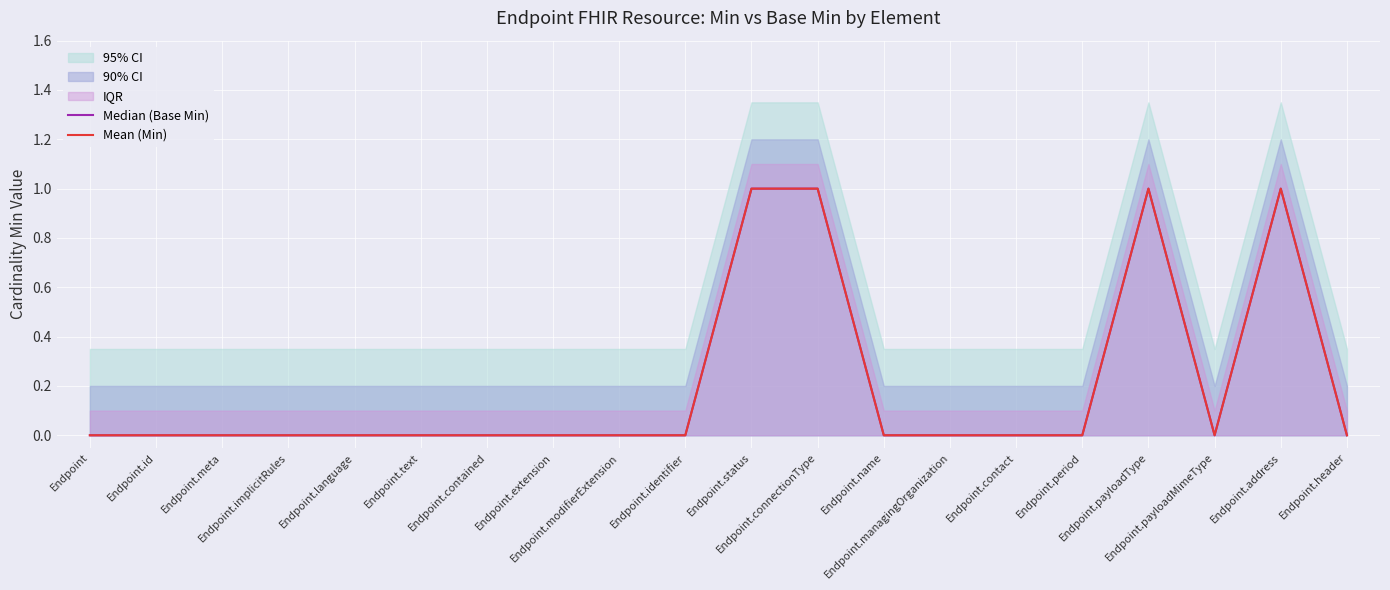

Is it true that Median (Base Min) equals 0 at Endpoint.header?

True